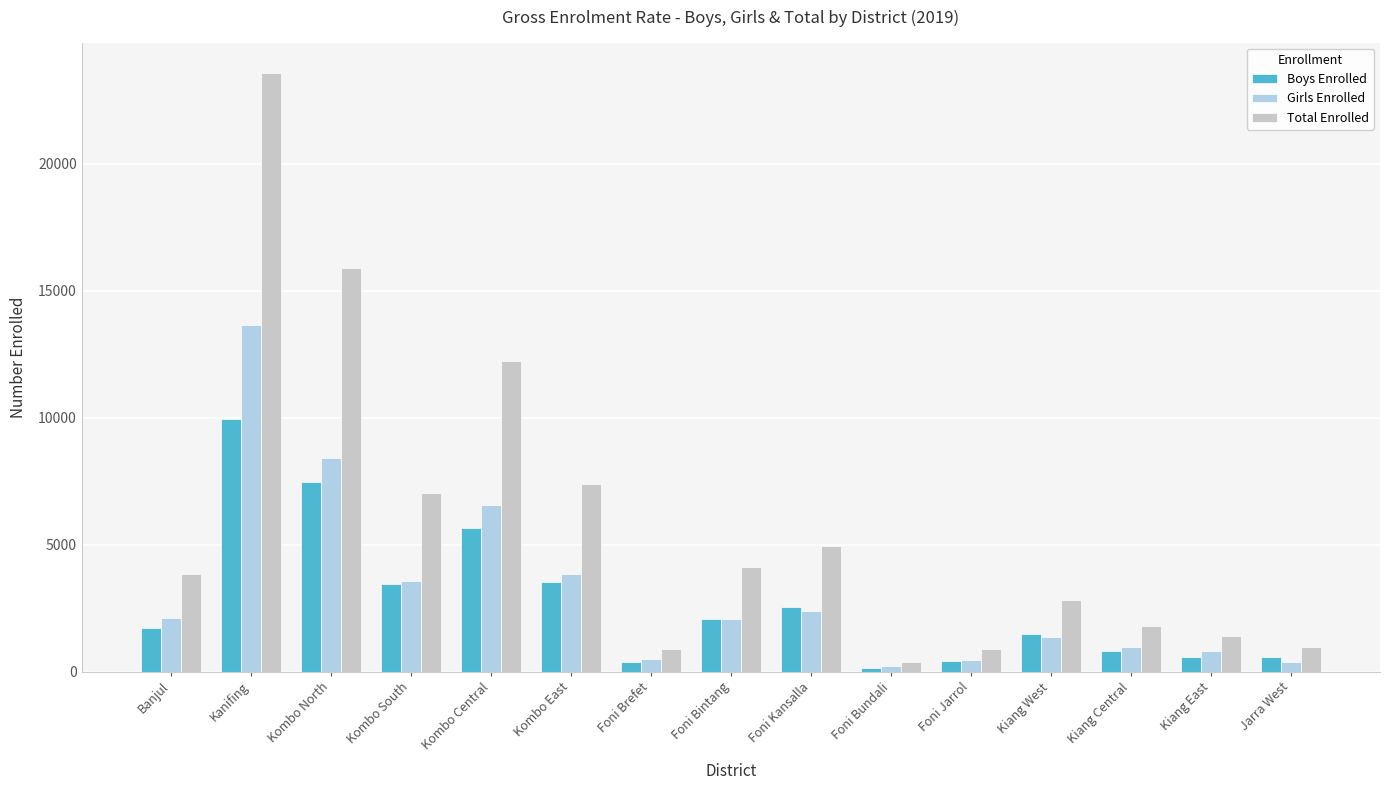

How many groups of bars are there?

15